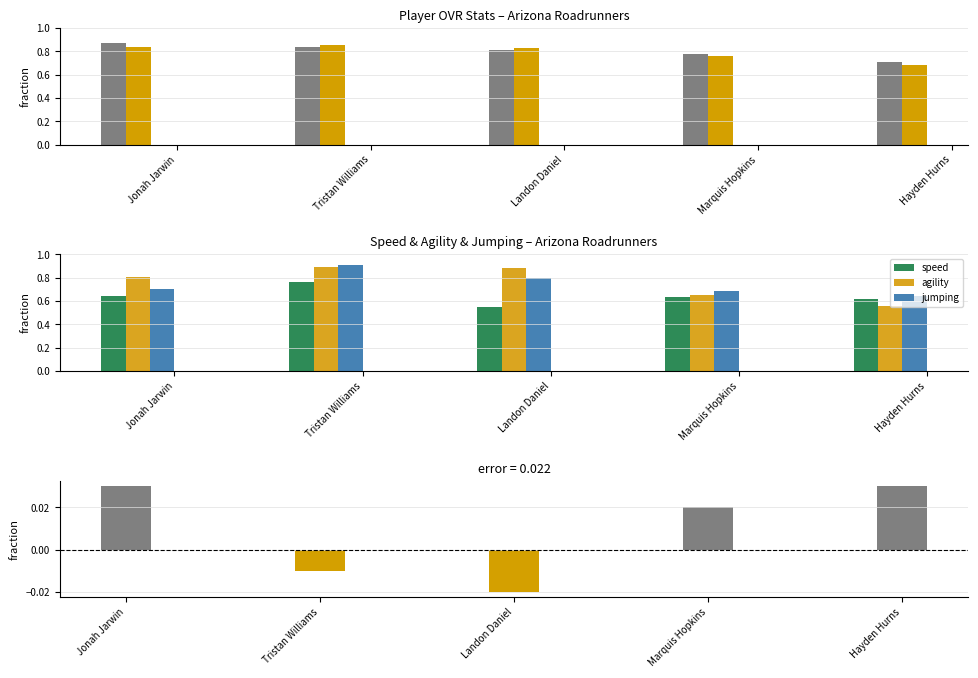

What position from the right is Landon Daniel?

3